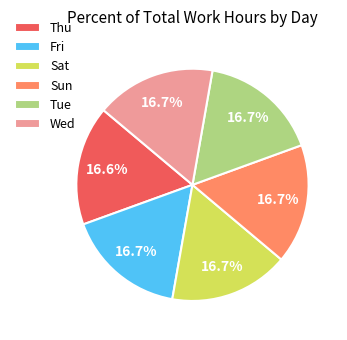

How many slices are in this pie chart?

6